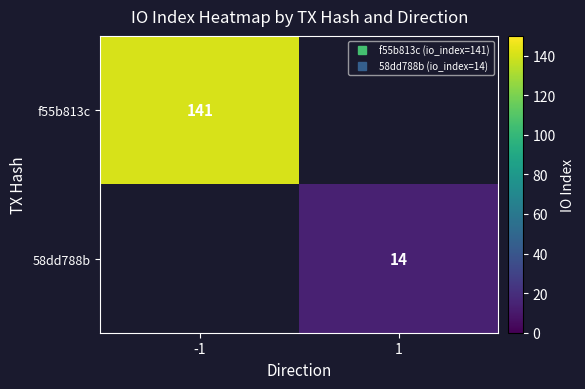

At how many categories does at least one series exceed 31?

1